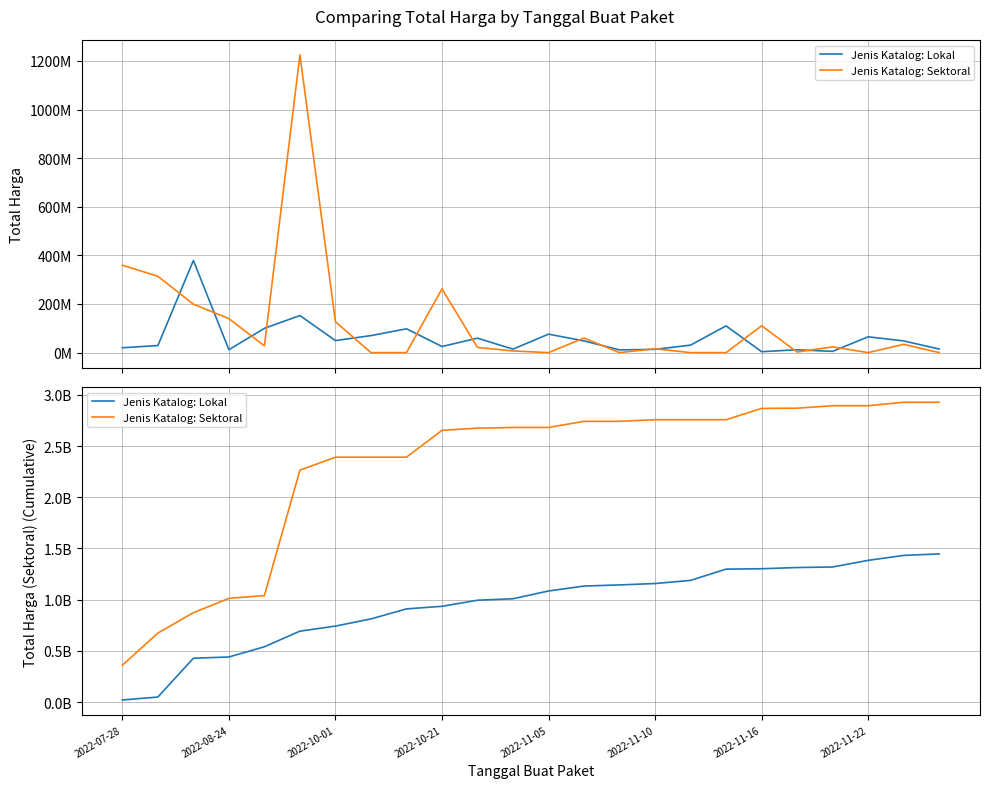

At which label does Jenis Katalog: Sektoral reach its minimum?

2022-07-28